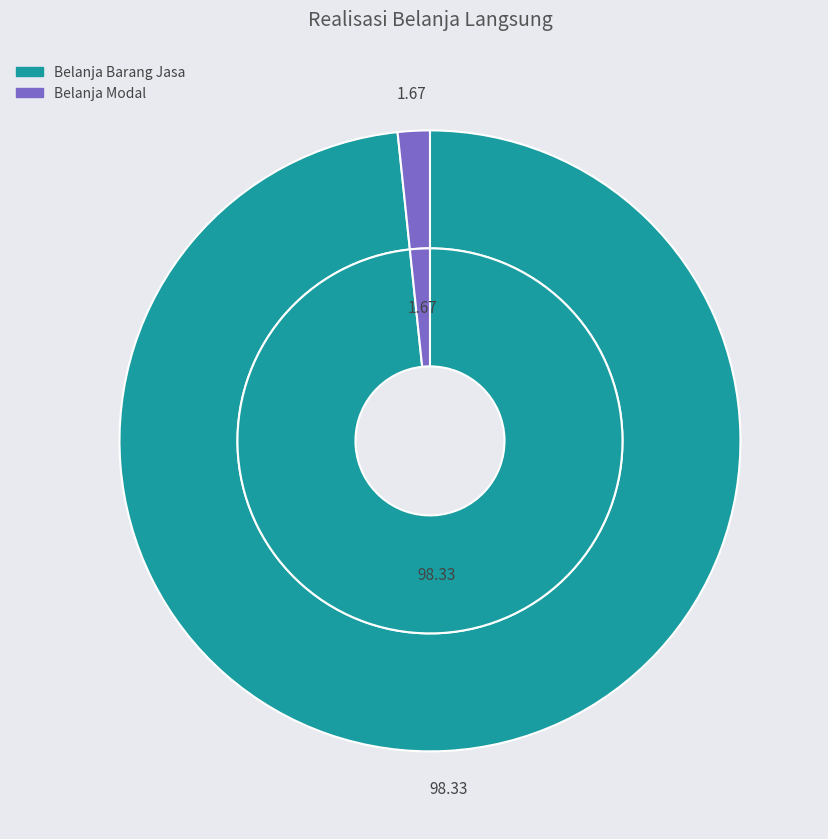

Count the number of slices in the pie.

2